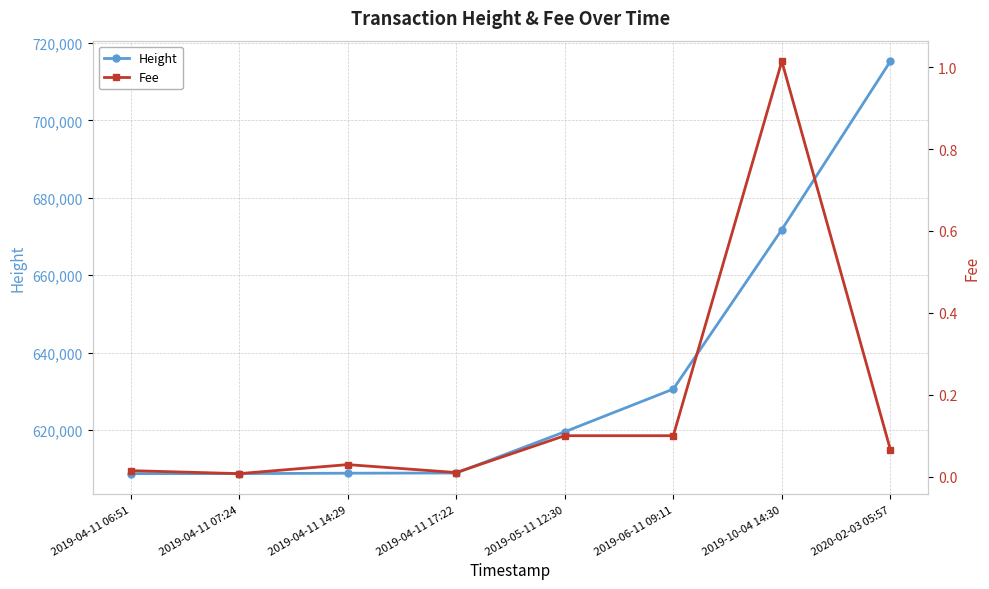

Rank the series at 2019-04-11 14:29 from highest to lowest value.

Height, Fee